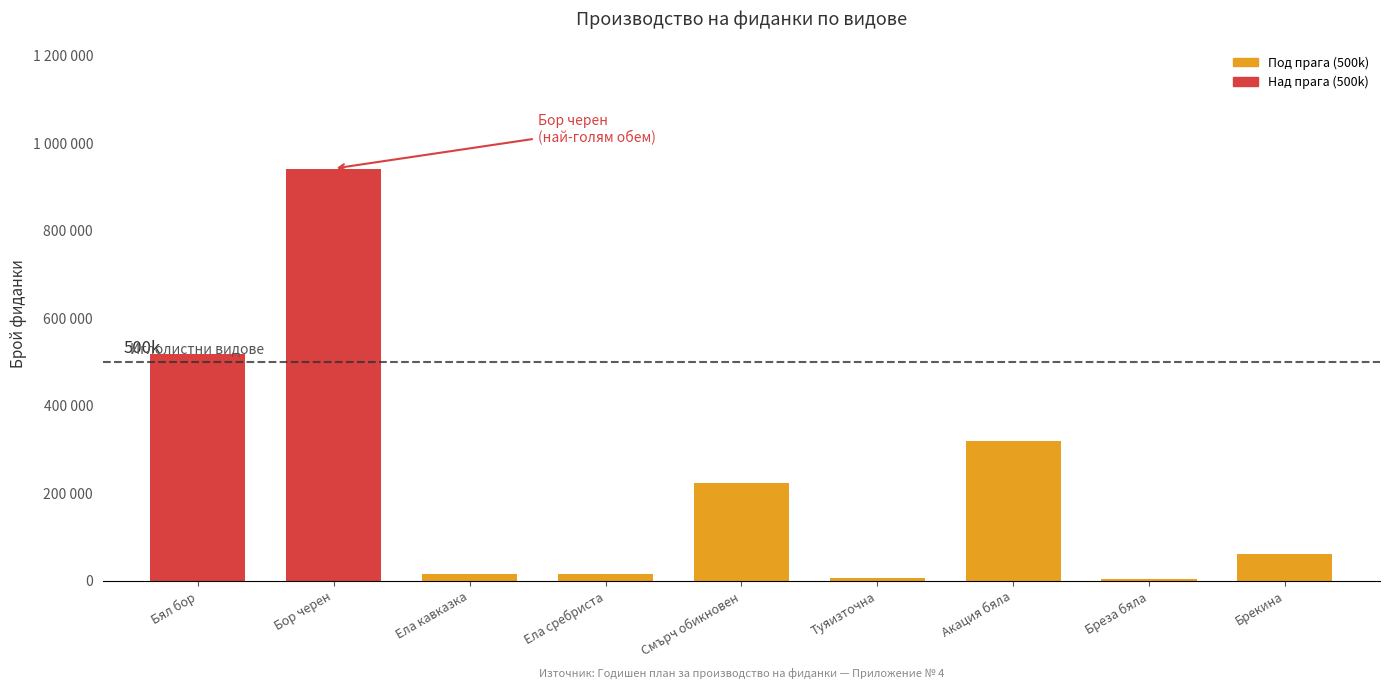

Are the bars horizontal?

No